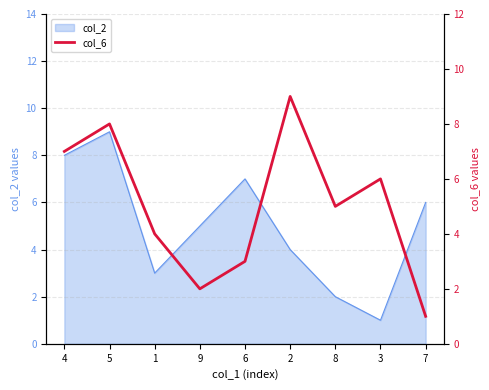

Where does the data first go above 5?

4